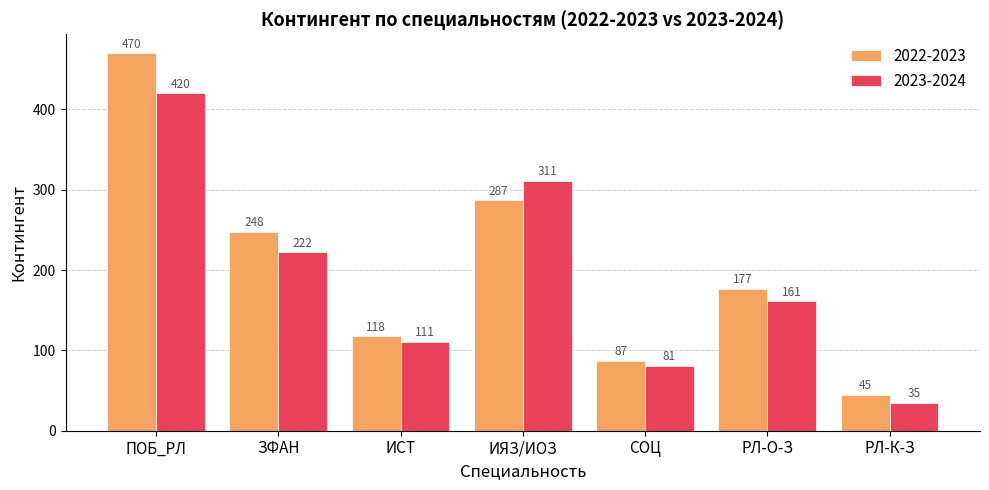

What is the lowest value of the 2022-2023 series?

45